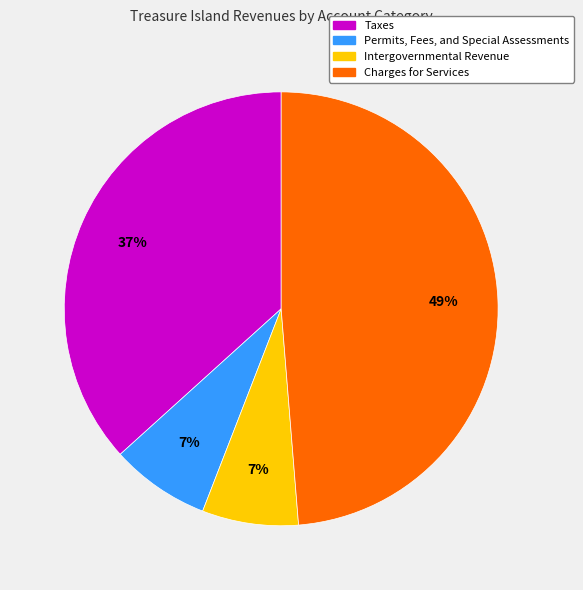

Do Taxes and Intergovernmental Revenue together represent more than half of the pie?

No